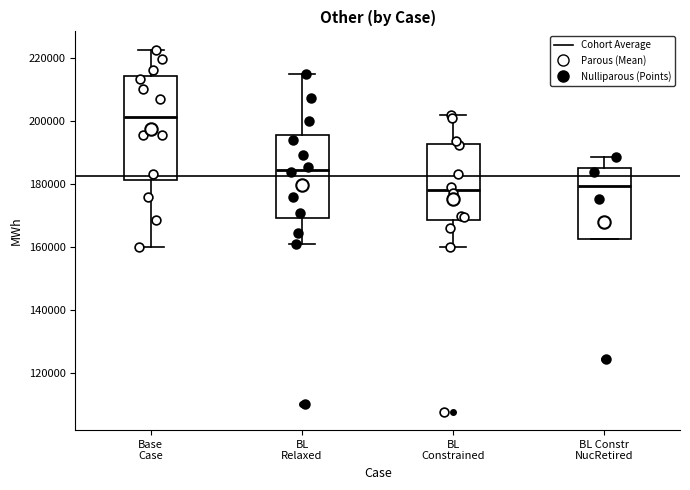

Comparing the boxes themselves (not the whiskers), which one is the tallest?

Base Case